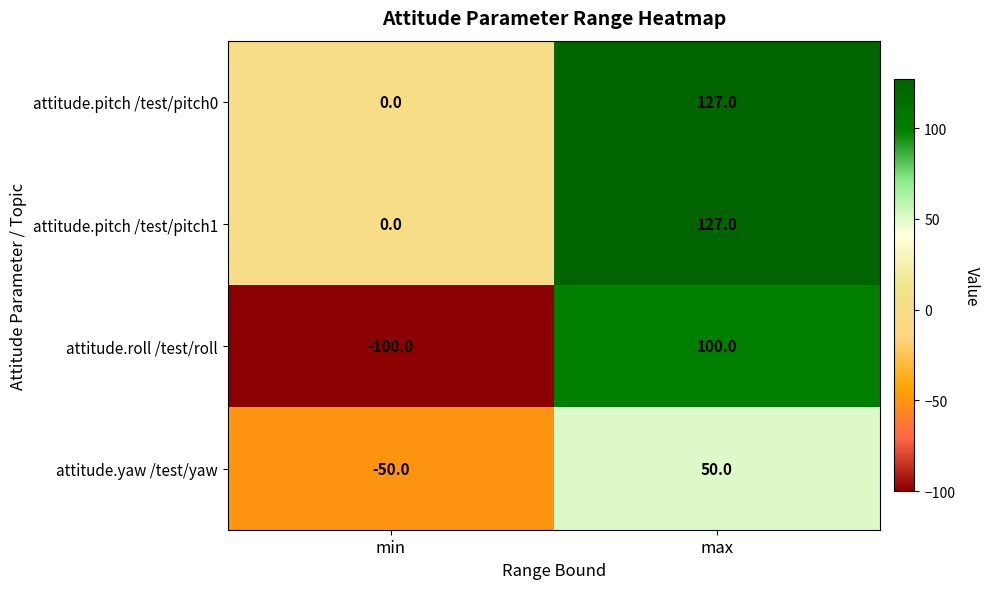

What is the difference between the highest and lowest values at min?

100